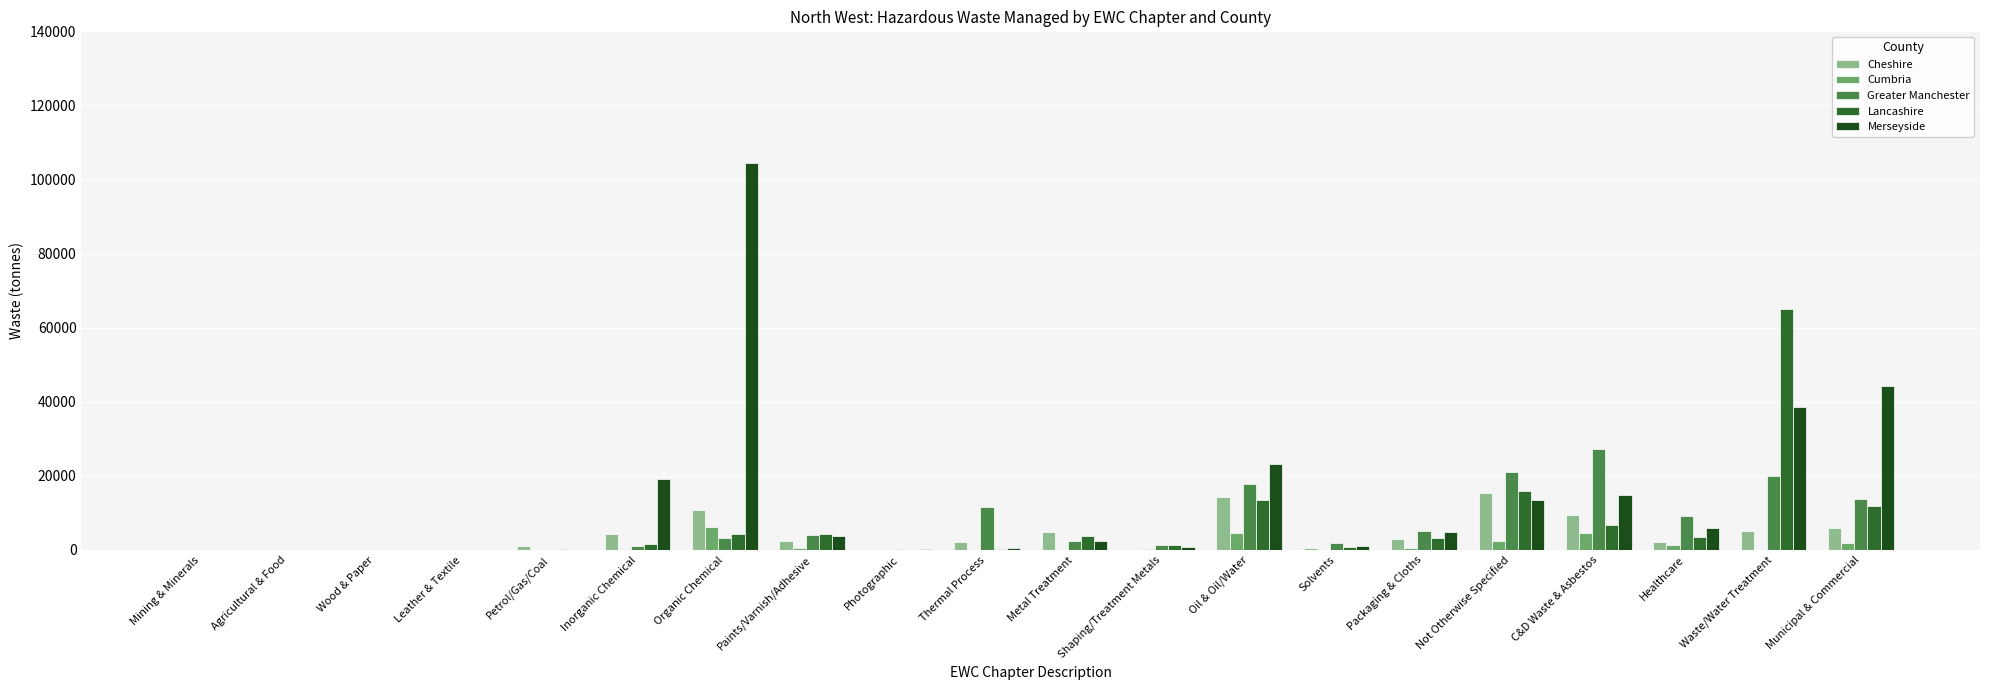

What is the sum of all Merseyside values?

277785.5